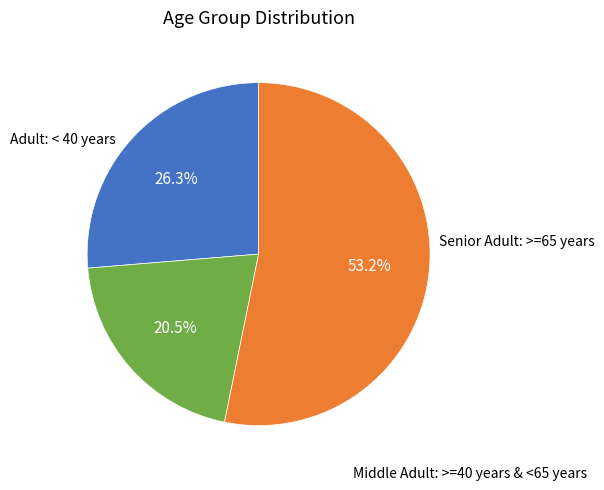

Is there a majority slice in this chart?

Yes